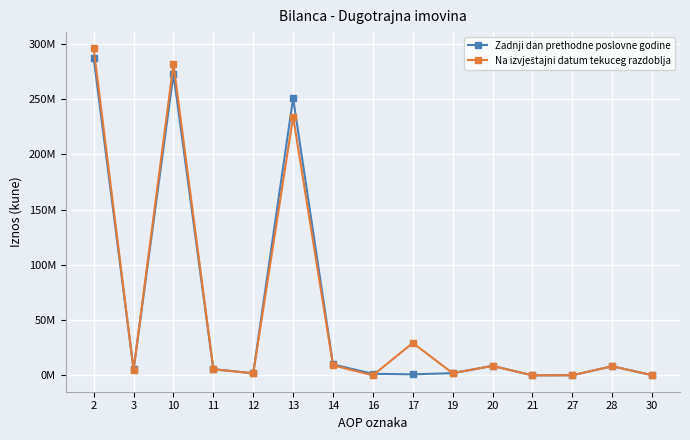

Does the chart have visible grid lines?

Yes